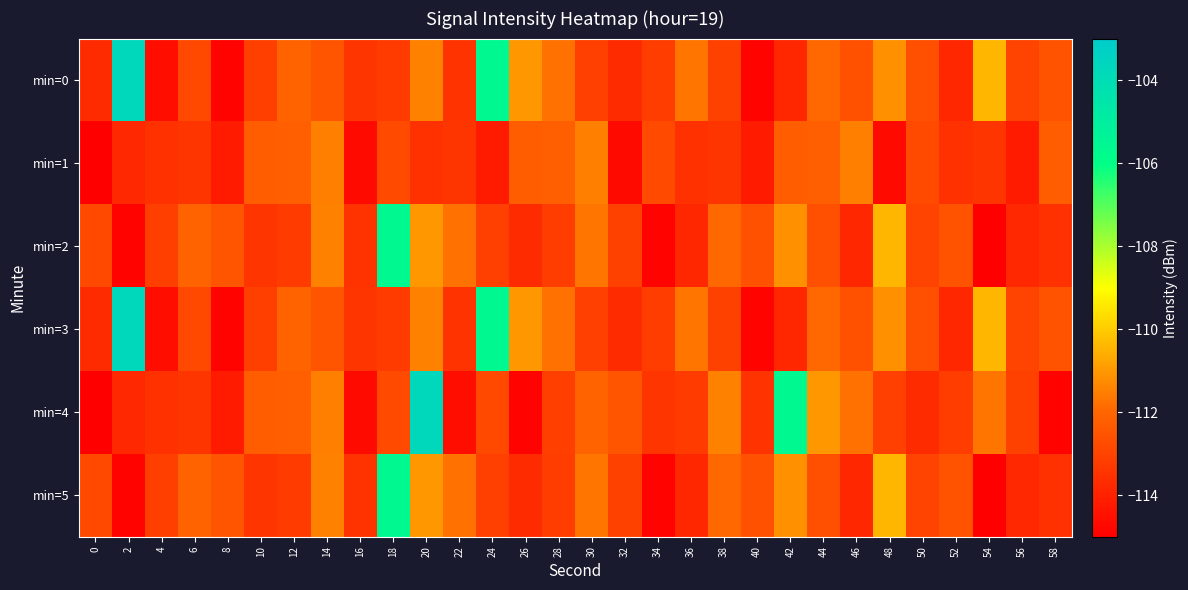

Which series changed the most between 34 and 40?

min=2